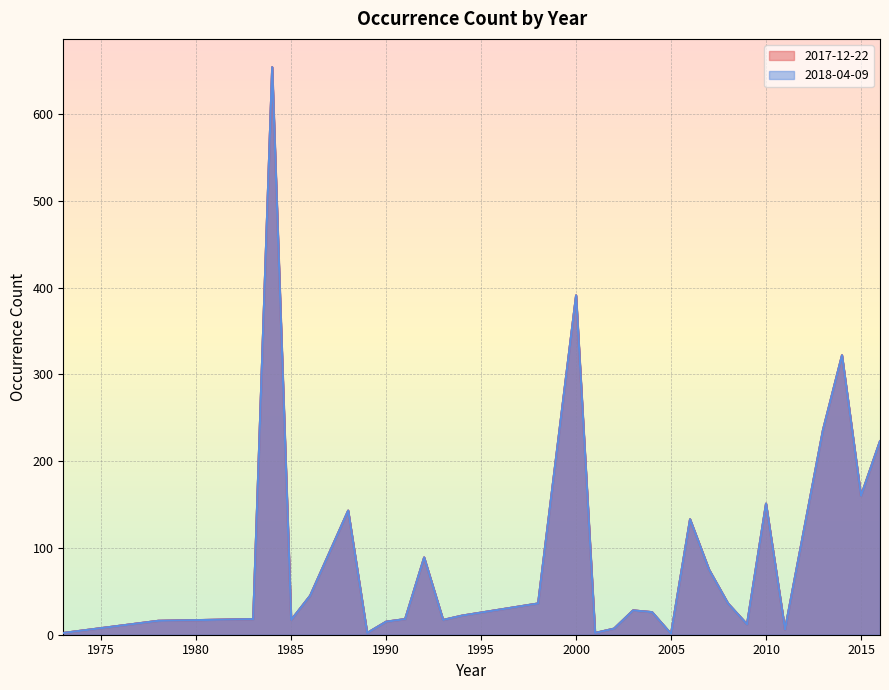

True or false: 2017-12-22 and 2018-04-09 cross at least once.

False